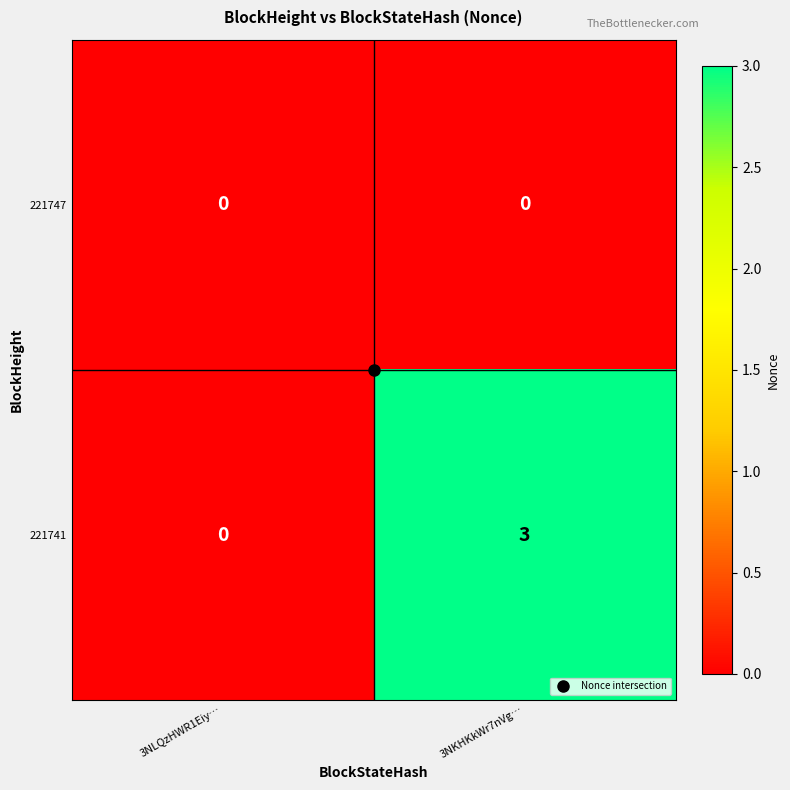

What is the difference between the 221741 values at 3NKHKkWr7nVg… and 3NLQzHWR1Eiy…?

3